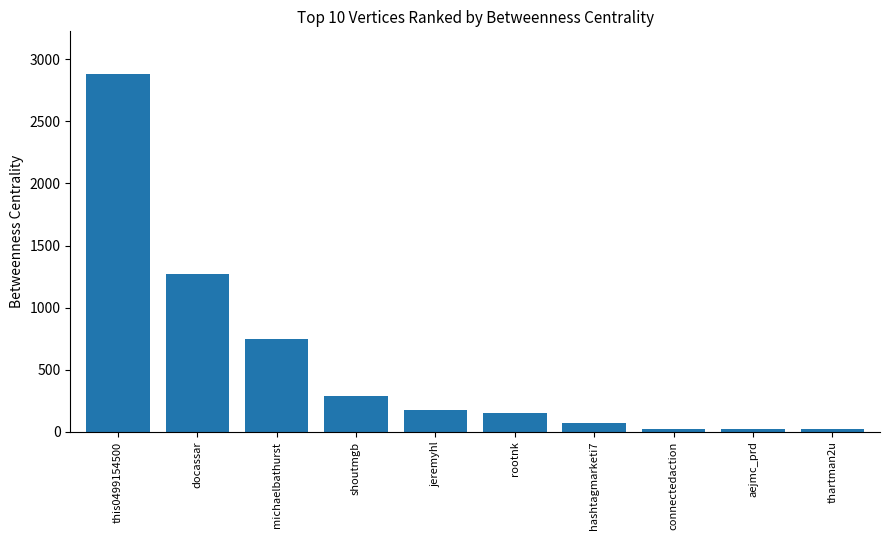

True or false: the data shows 24.7 at aejmc_prd.

True